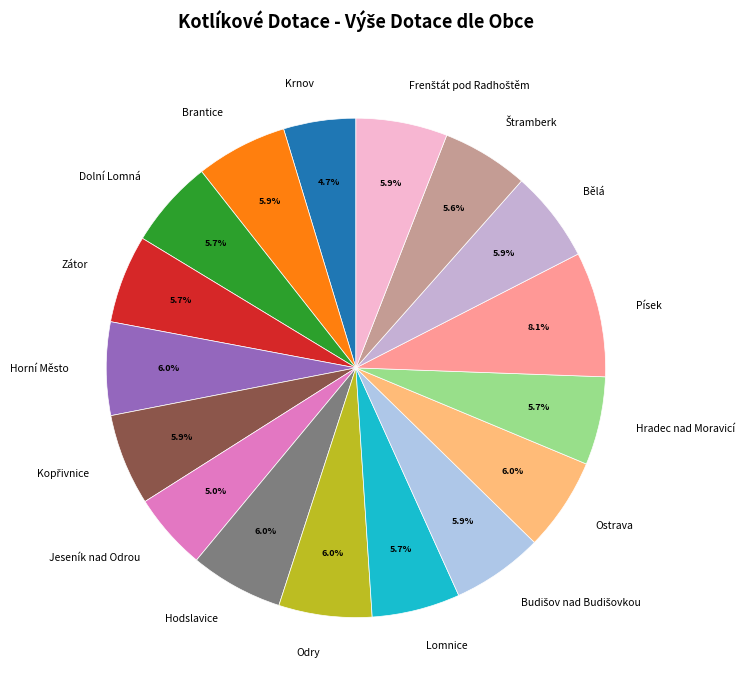

Is there a majority slice in this chart?

No